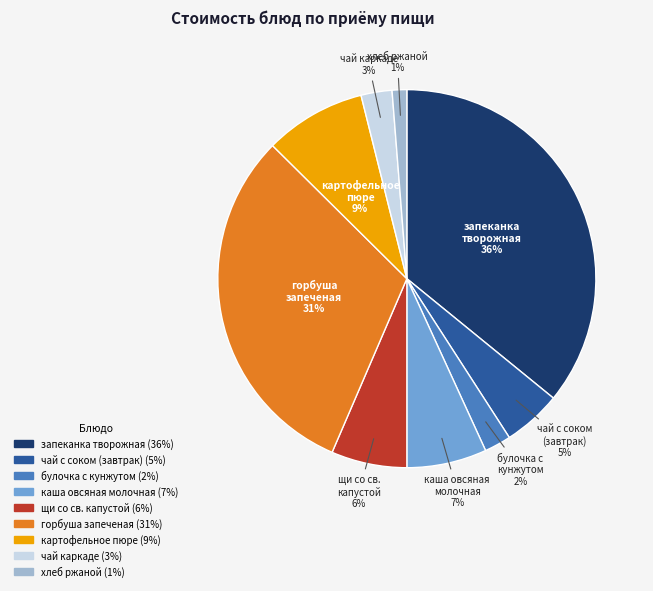

To the nearest percent, what is the difference between the largest and smallest slice percentages?

35%